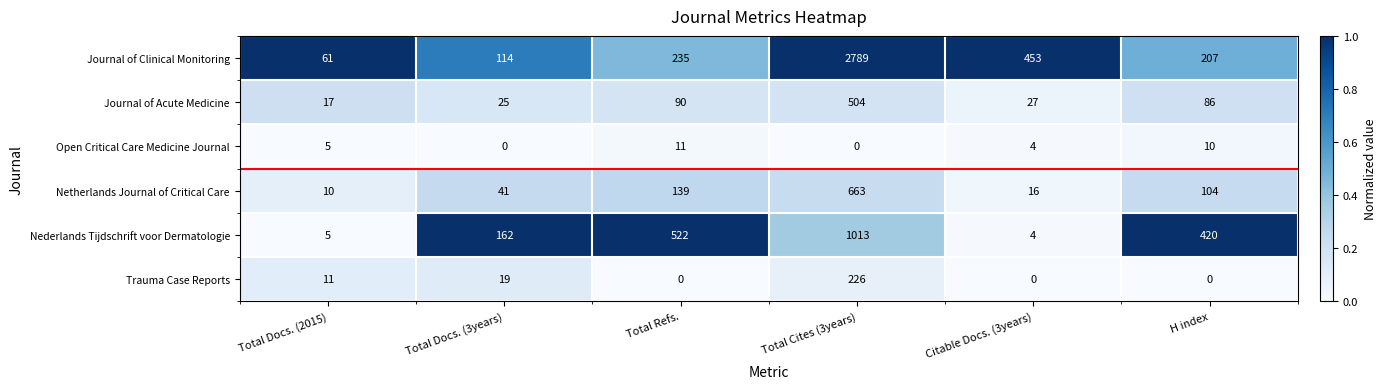

The Trauma Case Reports series shows 0 at Total Refs.. True or false?

True